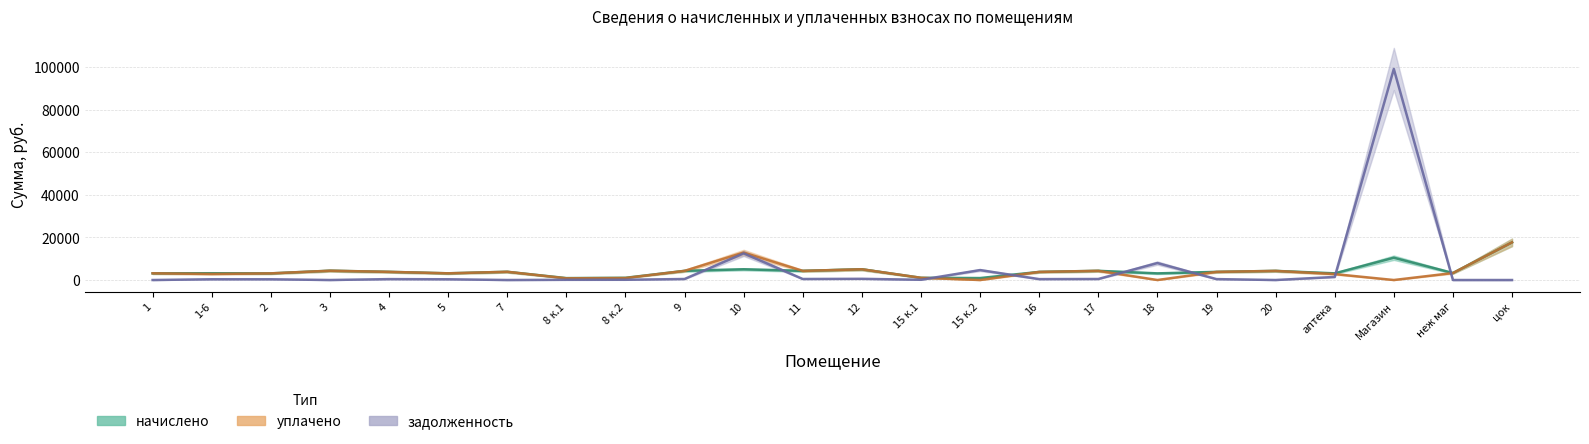

What are all the series names shown in the legend?

начислено, уплачено, задолженность